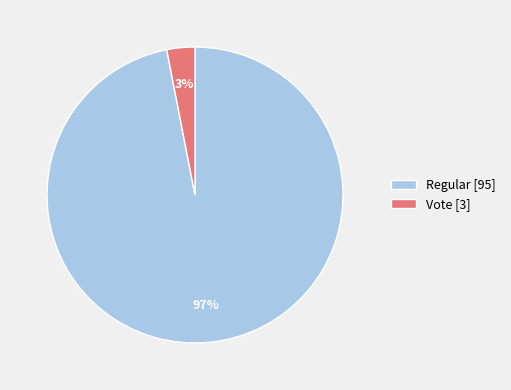

Which category has the biggest portion of the pie?

Regular [95]